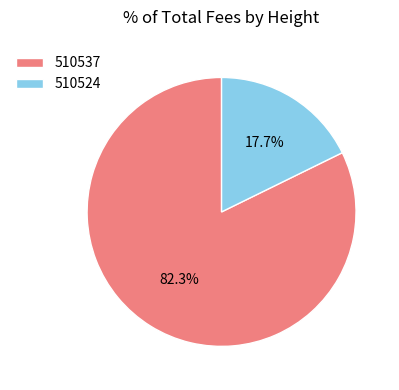

How many slices are in this pie chart?

2